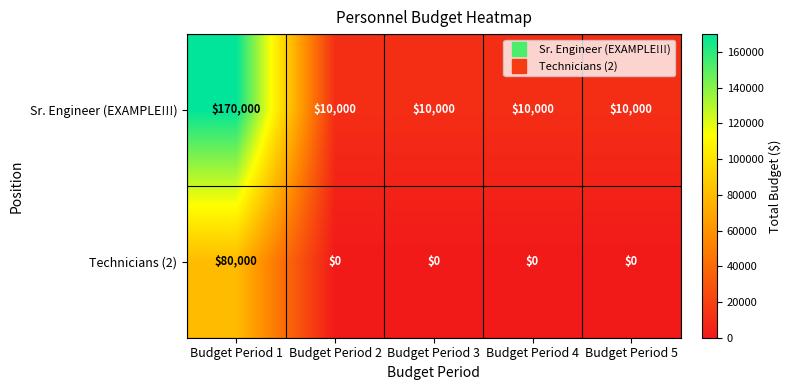

The Technicians (2) series shows 80000 at Budget Period 1. True or false?

True